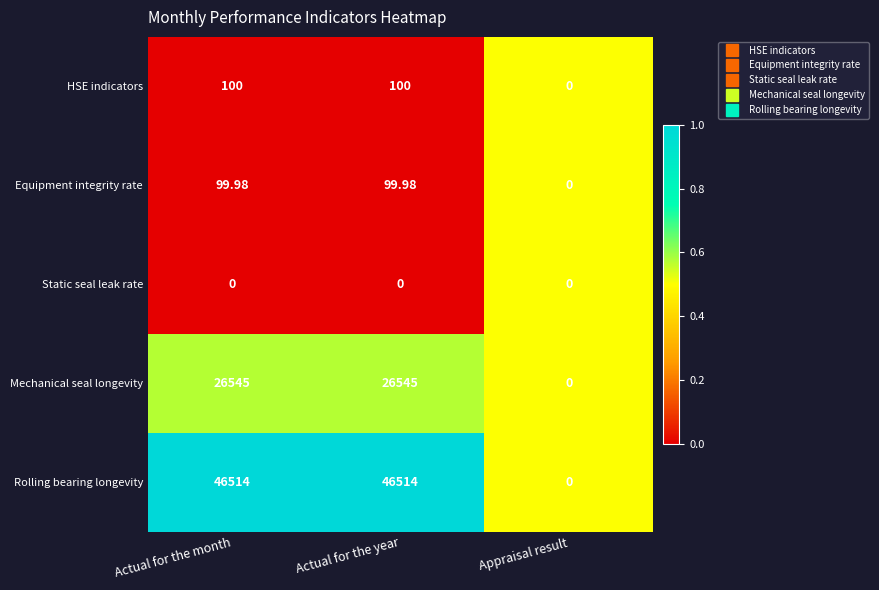

Which series has the widest spread of values?

Rolling bearing longevity